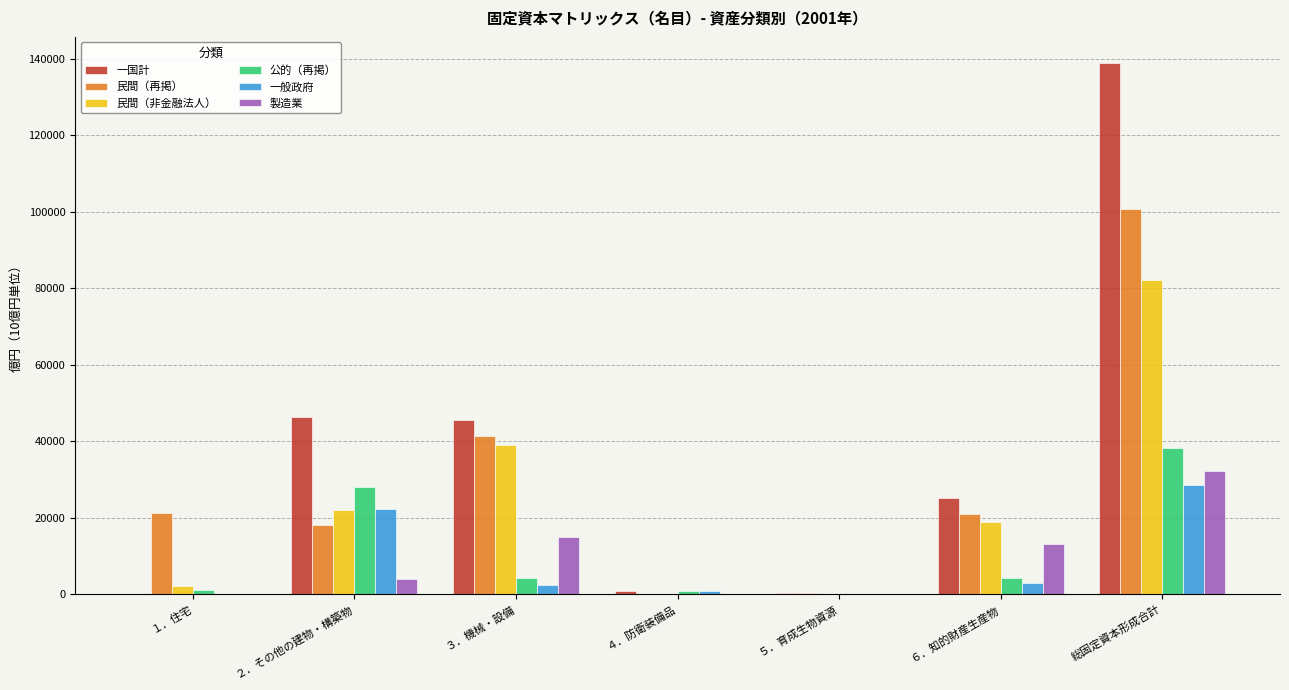

At which label does 一国計 reach its peak?

総固定資本形成合計